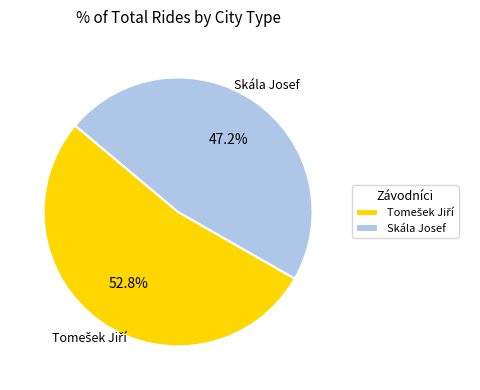

Does any single category account for the majority?

Yes